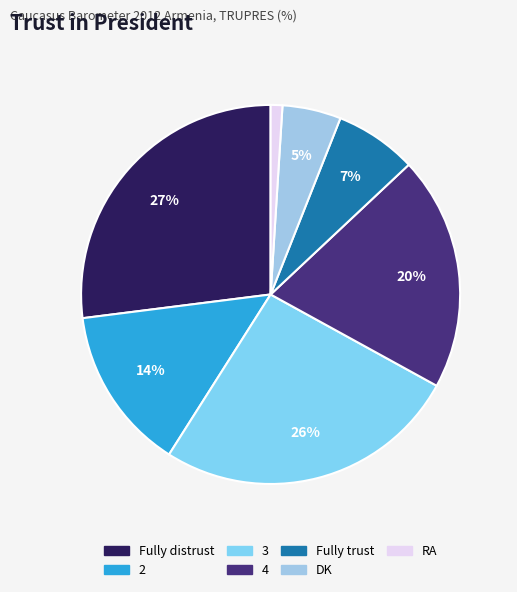

To the nearest percent, what portion does Fully trust represent?

7%